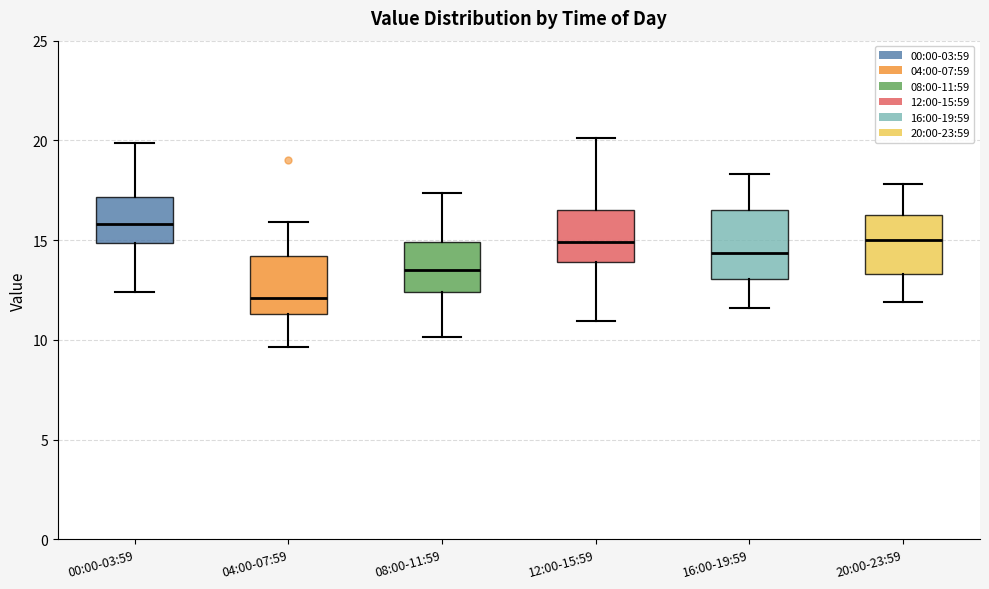

Which box has the highest median line?

00:00-03:59